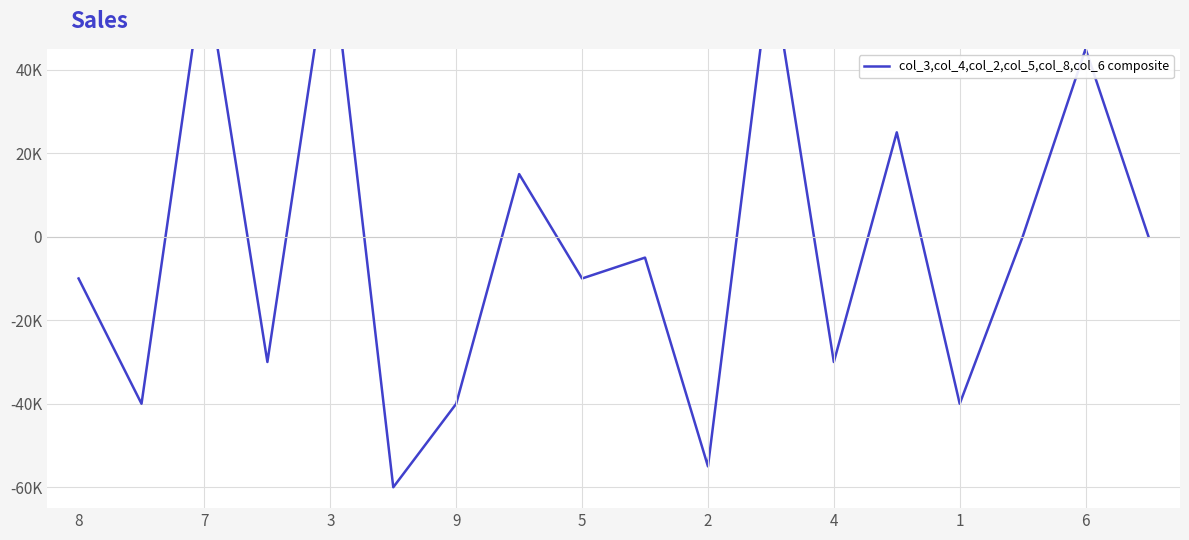

Reading left to right, transcribe all the data shown in this chart.

-10000	-40000	65000	-30000	70000	-60000	-40000	15000	-10000	-5000	-55000	65000	-30000	25000	-40000	0	45000	0